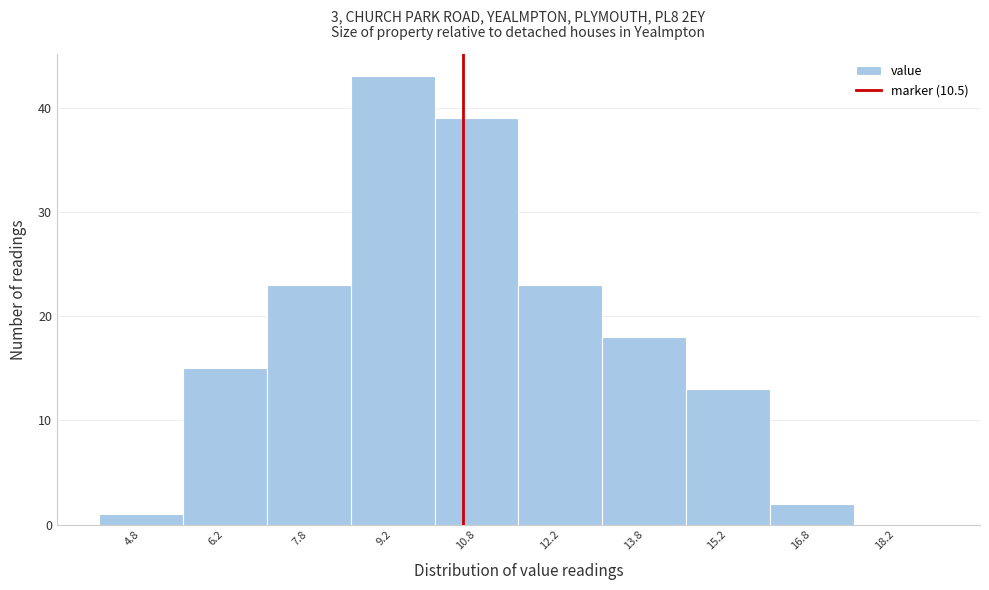

How tall is the bar that spans 8.5 to 10.0 on the x-axis? Neither the bar edges nor the heights are printed on the chart, so give them approximately, as read against the axes.

43